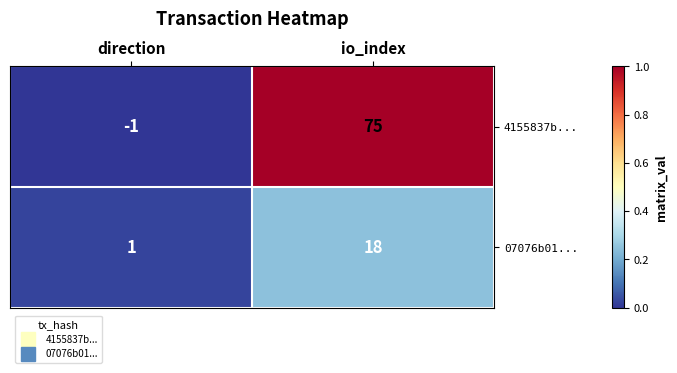

Which category has the lowest value in the 07076b01... series?

direction